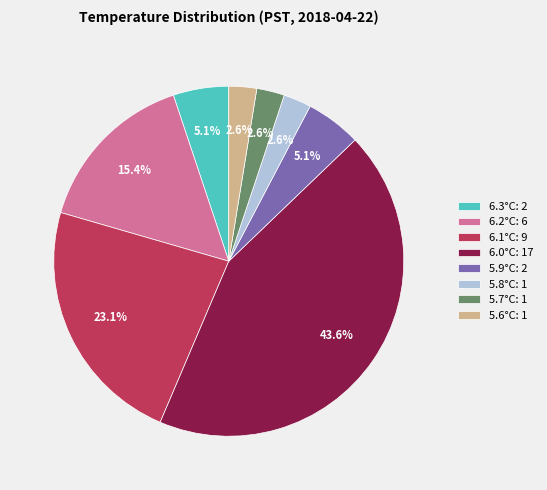

Is the sum of 6.0°C: 17 and 5.6°C: 1 greater than half?

No